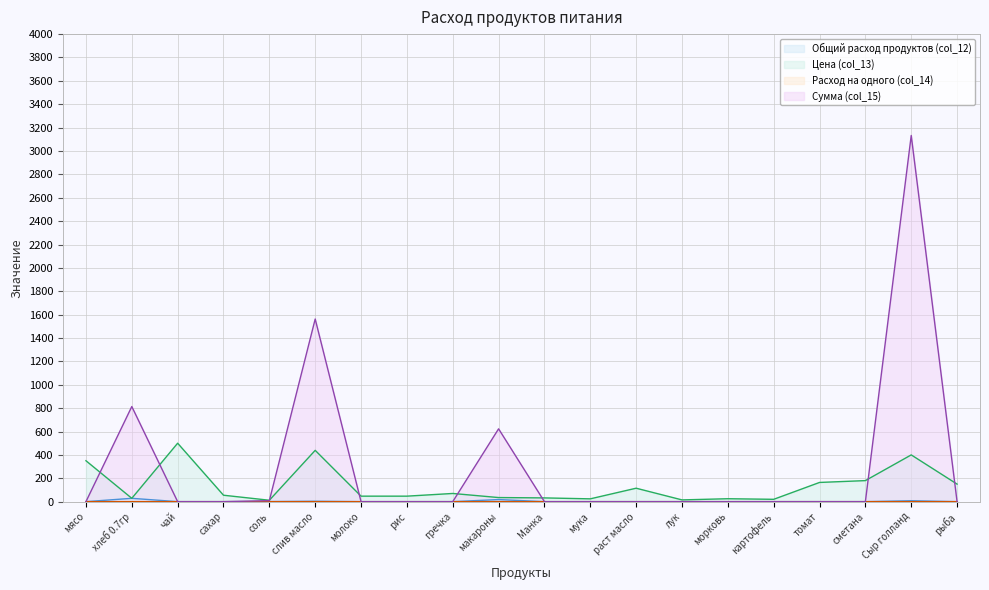

Reading left to right, transcribe all the data shown in this chart.

Общий расход продуктов (col_12): мясо=0.0	хлеб 0.7гр=0.1	чай=0.0	сахар=0.0	соль=0.0	слив масло=0.0	молоко=0.0	рис=0.0	гречка=0.0	макароны=0.1	Манка=0.0	мука=0.0	раст масло=0.0	лук=0.0	морковь=0.0	картофель=0.0	томат=0.0	сметана=0.0	Сыр голланд=0.0	рыба=0.0
Цена (col_13): мясо=350.0	хлеб 0.7гр=28.6	чай=500.0	сахар=55.0	соль=12.0	слив масло=438.9	молоко=47.0	рис=47.0	гречка=70.0	макароны=35.0	Манка=32.0	мука=24.0	раст масло=115.0	лук=15.0	морковь=25.0	картофель=20.0	томат=164.3	сметана=180.0	Сыр голланд=400.0	рыба=150.0
Расход на одного (col_14): мясо=0.0	хлеб 0.7гр=28.5	чай=0.0	сахар=0.0	соль=0.7	слив масло=3.6	молоко=0.0	рис=0.0	гречка=0.0	макароны=17.8	Манка=0.0	мука=0.0	раст масло=0.0	лук=0.0	морковь=0.0	картофель=0.0	томат=0.0	сметана=0.0	Сыр голланд=7.8	рыба=0.0
Сумма (col_15): мясо=0.0	хлеб 0.7гр=813.7	чай=0.0	сахар=0.0	соль=8.5	слив масло=1562.4	молоко=0.0	рис=0.0	гречка=0.0	макароны=623.0	Манка=0.0	мука=0.0	раст масло=0.0	лук=0.0	морковь=0.0	картофель=0.0	томат=0.0	сметана=0.0	Сыр голланд=3132.8	рыба=0.0